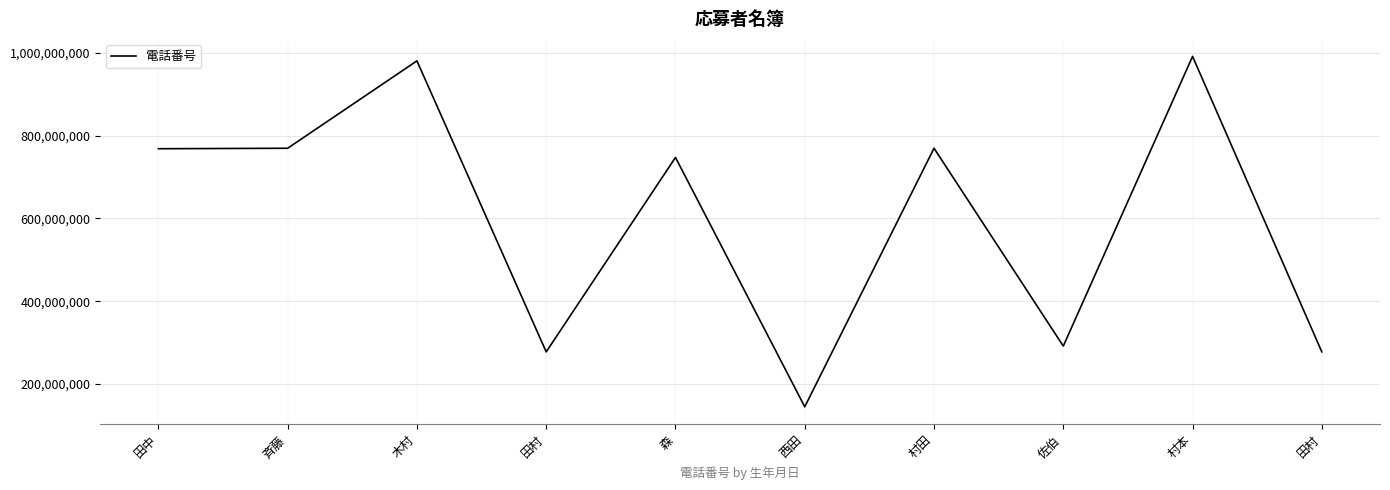

Does the chart display data point markers on the line(s)?

No